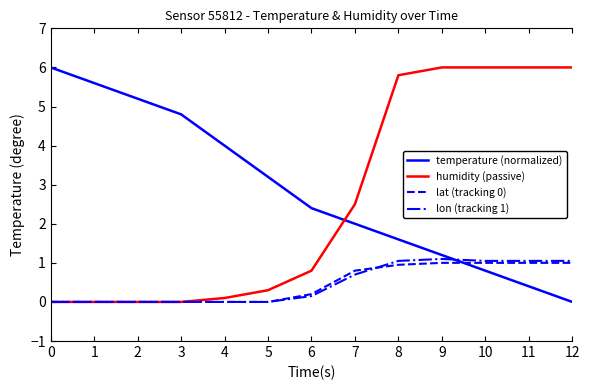

True or false: temperature (normalized) has a value of 0.8 at 10.

True